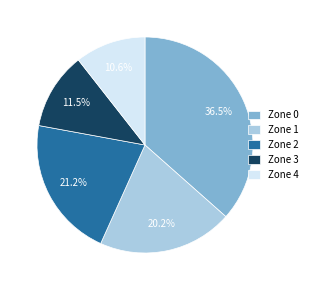

Is there a majority slice in this chart?

No